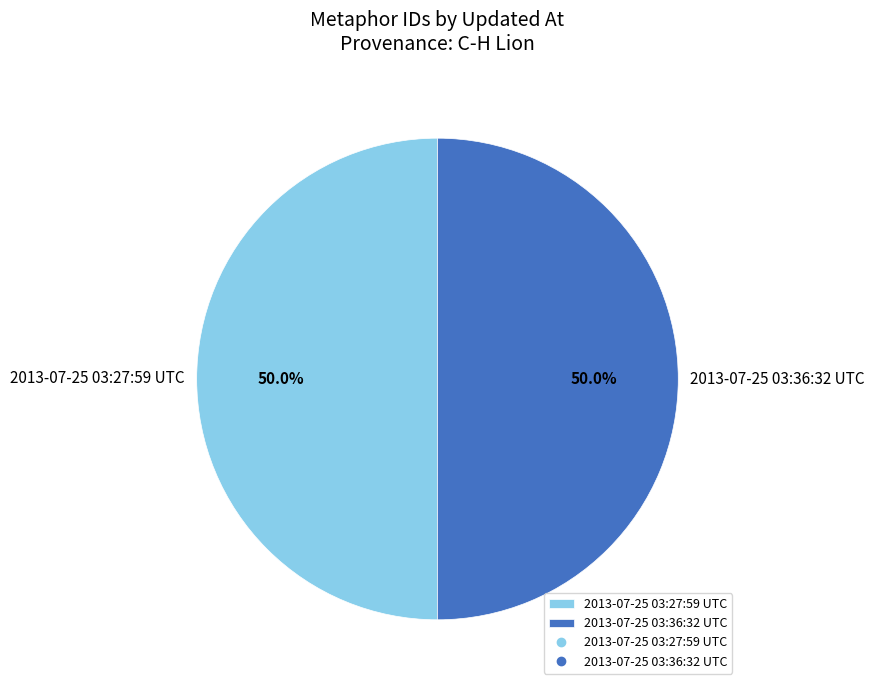

Approximately how many times larger is the value at 2013-07-25 03:27:59 UTC compared to 2013-07-25 03:36:32 UTC?

1.0